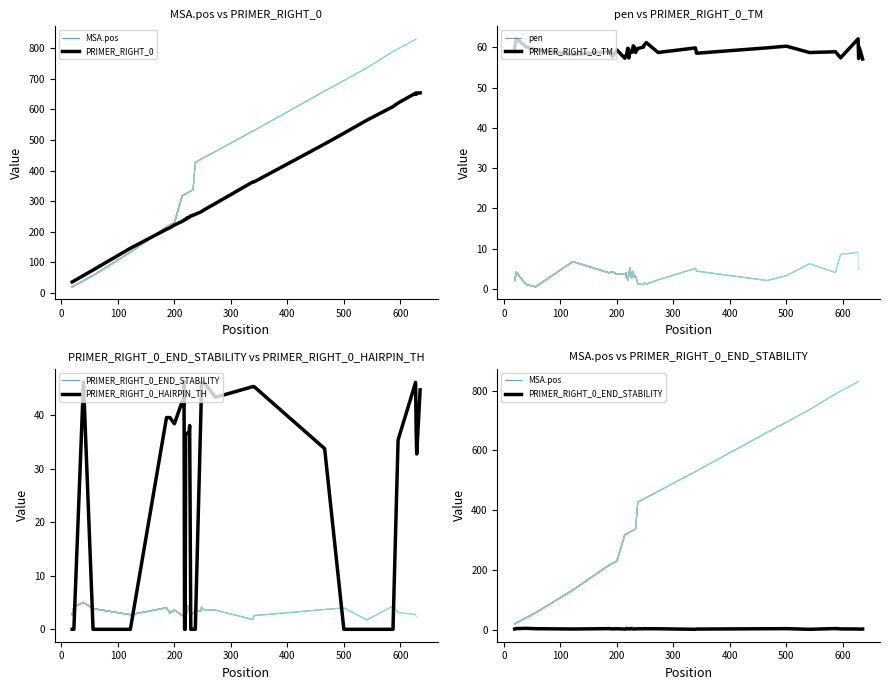

What is the average value of the PRIMER_RIGHT_0 series?

310